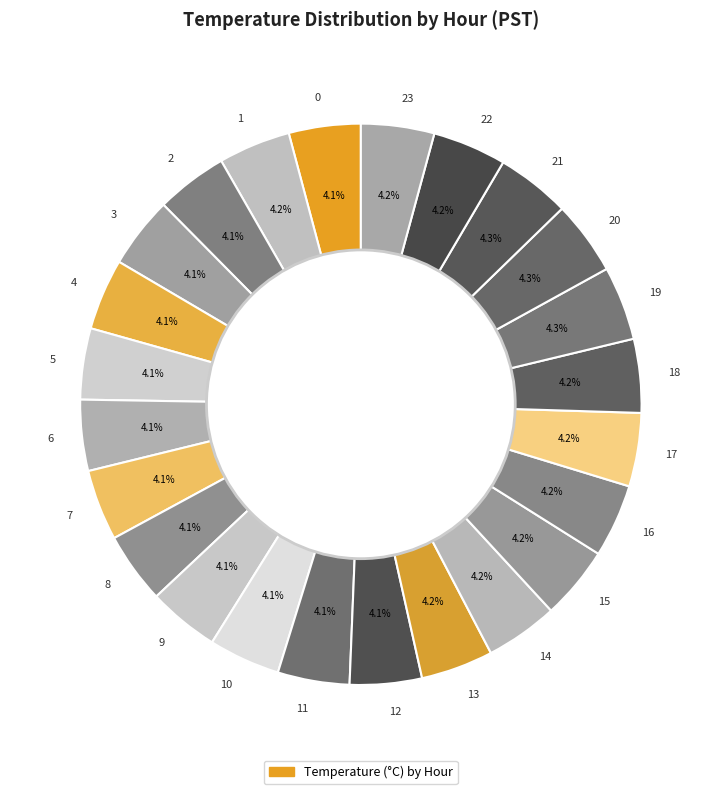

What percentage is NOT represented by 23?

95.8%